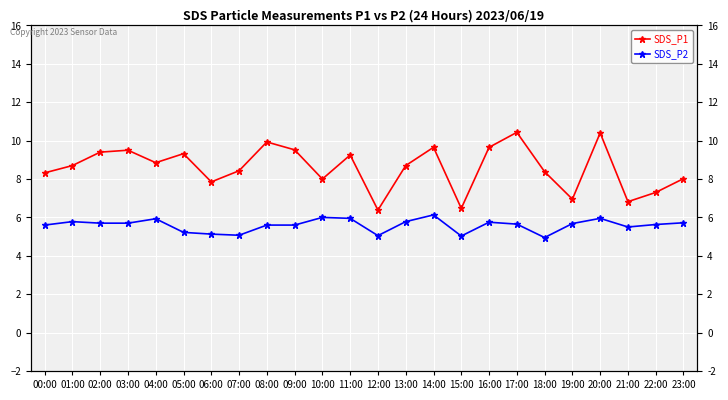

At how many categories does at least one series exceed 10?

2